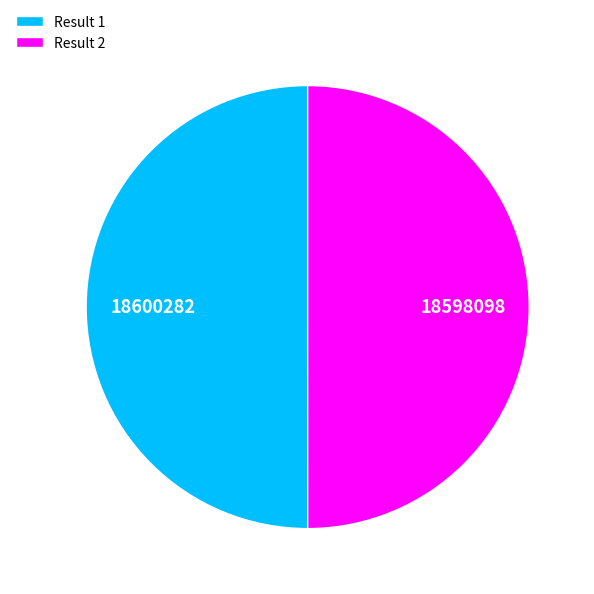

Is it true that Result 2 is 50% of the pie?

True